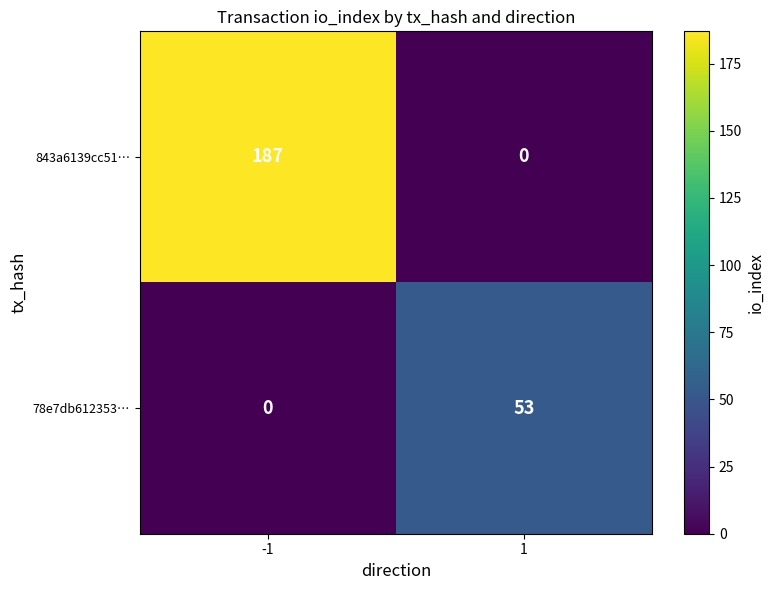

Rank the series by their average value, from lowest to highest.

78e7db612353…, 843a6139cc51…